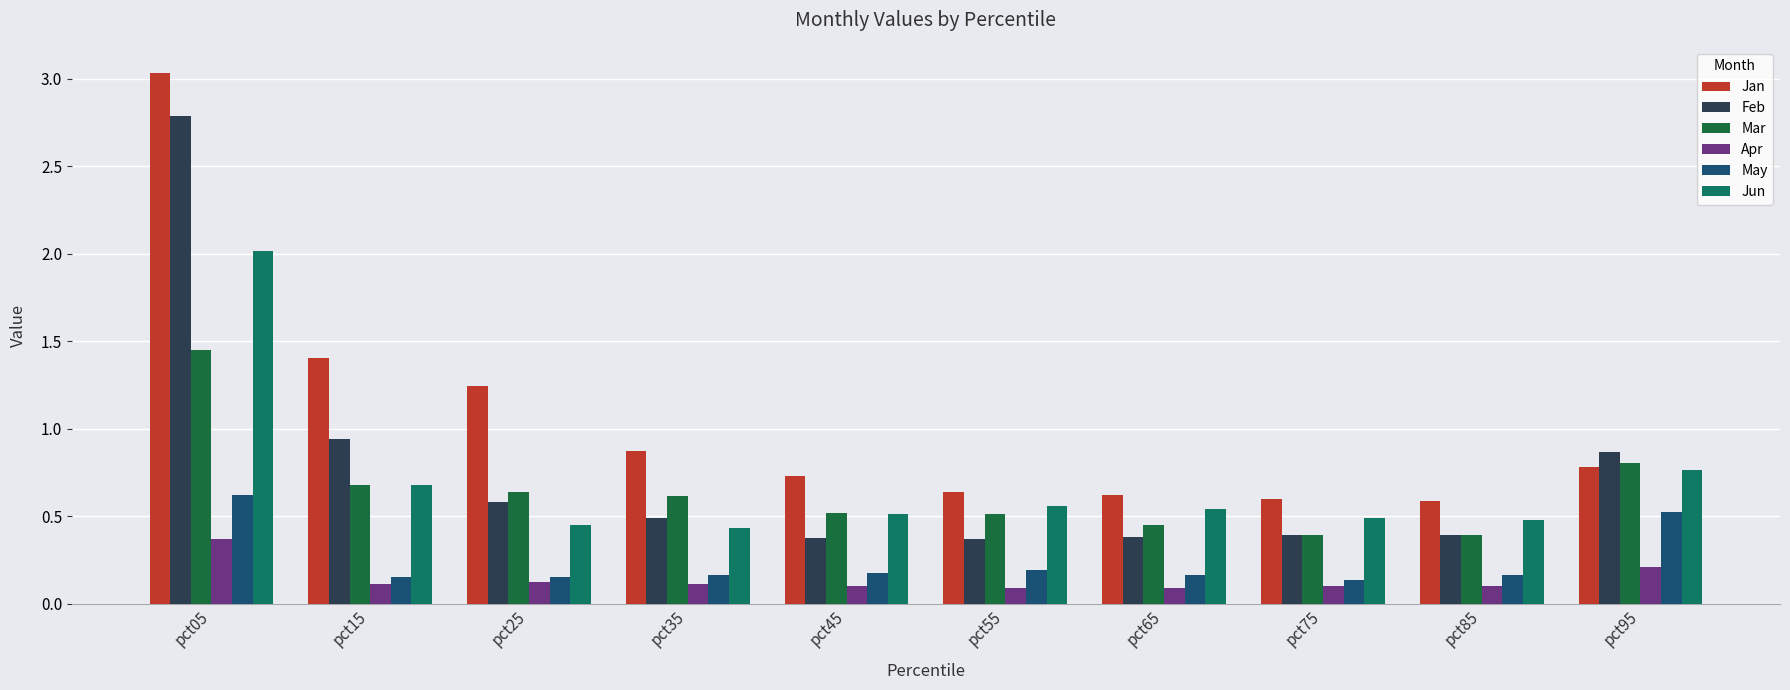

Which series has the widest spread of values?

Jan